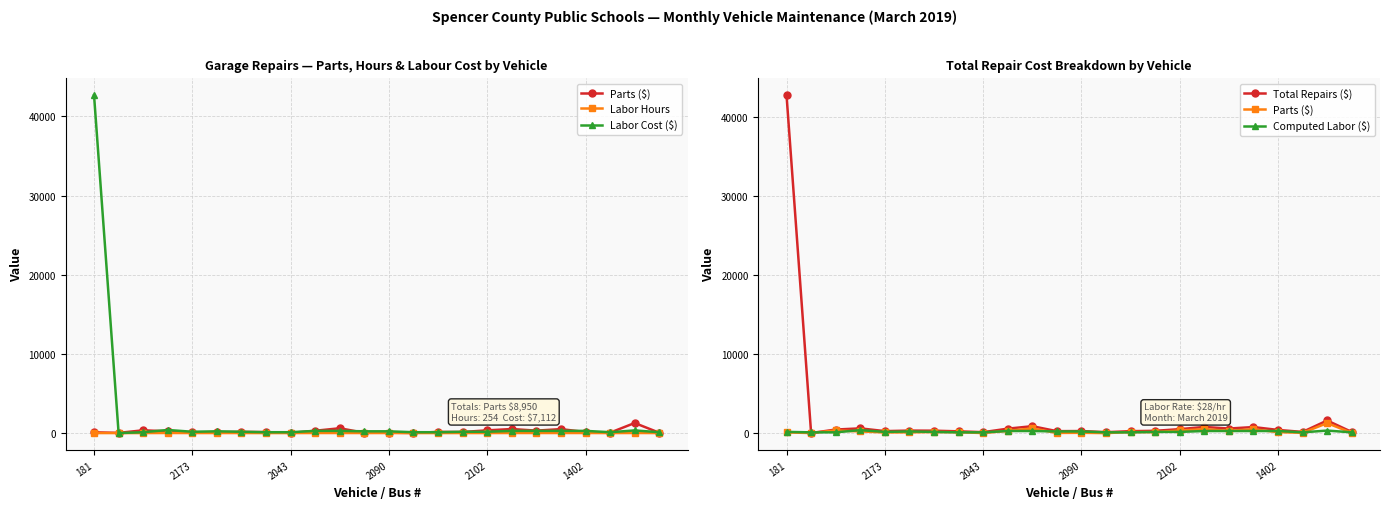

How many values in the Labor Cost ($) series exceed 224?

9